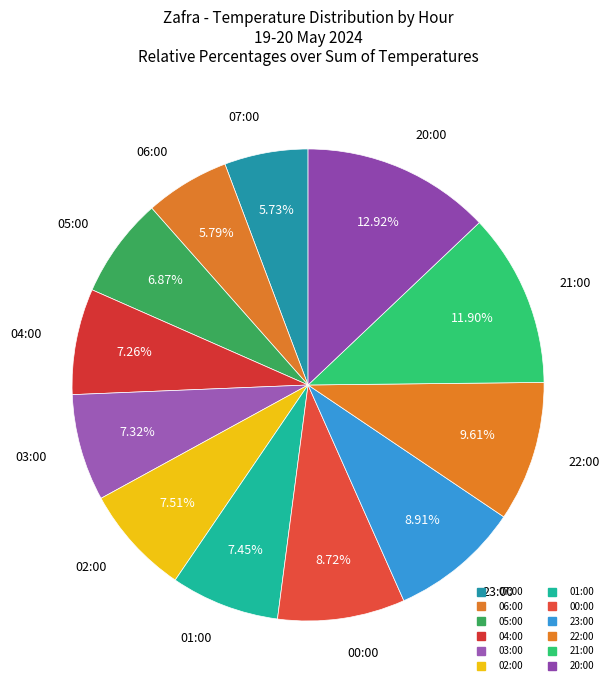

How many segments does this pie chart have?

12